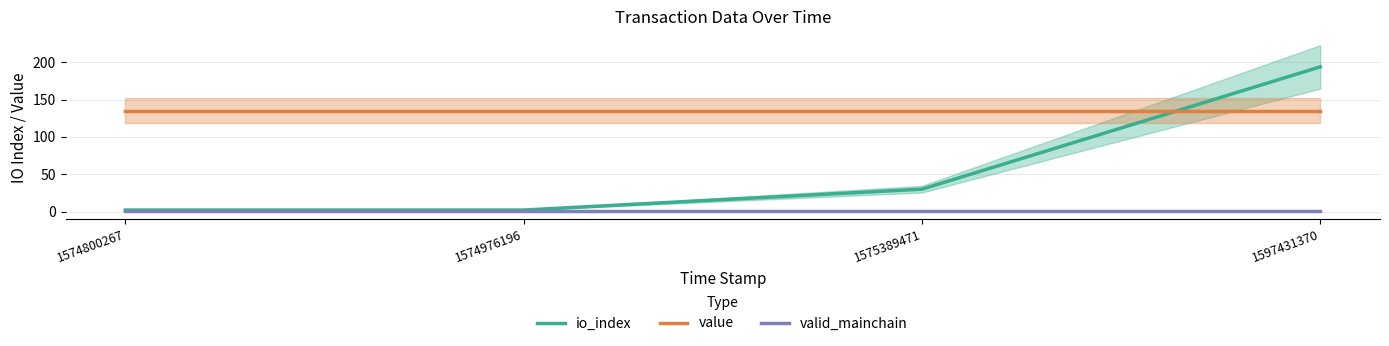

What is the average value of the value series?

135.5